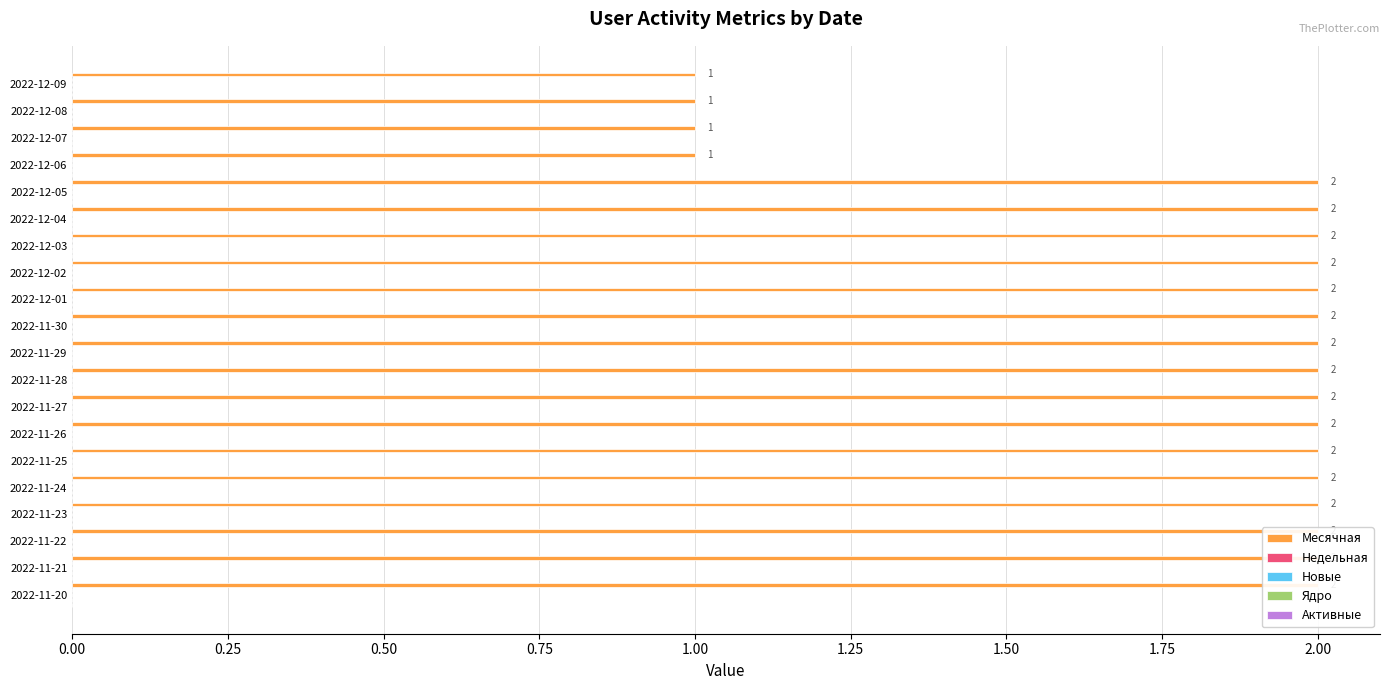

Reading left to right, list all the values displayed in this chart.

Месячная: 1.0	1.0	1.0	1.0	2.0	2.0	2.0	2.0	2.0	2.0	2.0	2.0	2.0	2.0	2.0	2.0	2.0	2.0	2.0	2.0
Недельная: 0.1	0.1	0.1	0.1	0.1	0.1	0.1	0.1	0.1	0.1	0.1	0.1	0.1	0.1	0.1	0.1	0.1	0.1	0.1	0.1
Новые: 0.1	0.1	0.1	0.1	0.1	0.1	0.1	0.1	0.1	0.1	0.1	0.1	0.1	0.1	0.1	0.1	0.1	0.1	0.1	0.1
Ядро: 0.1	0.1	0.1	0.1	0.1	0.1	0.1	0.1	0.1	0.1	0.1	0.1	0.1	0.1	0.1	0.1	0.1	0.1	0.1	0.1
Активные: 0.1	0.1	0.1	0.1	0.1	0.1	0.1	0.1	0.1	0.1	0.1	0.1	0.1	0.1	0.1	0.1	0.1	0.1	0.1	0.1